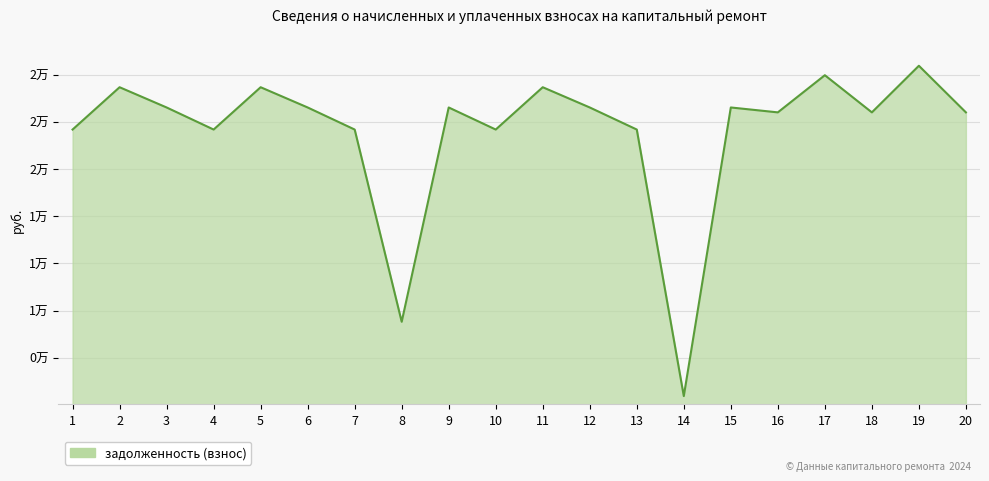

What is the minimum value shown in the chart?

2968.9